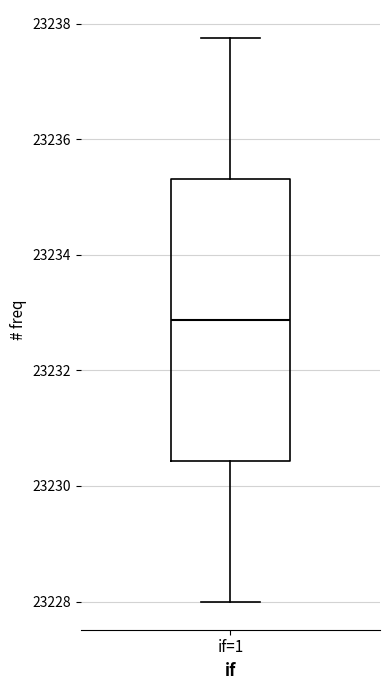

Where does the median line of the box for if=1 sit on the y-axis? The values are not printed on the chart, so give them approximately, as read against the axis.

23232.8